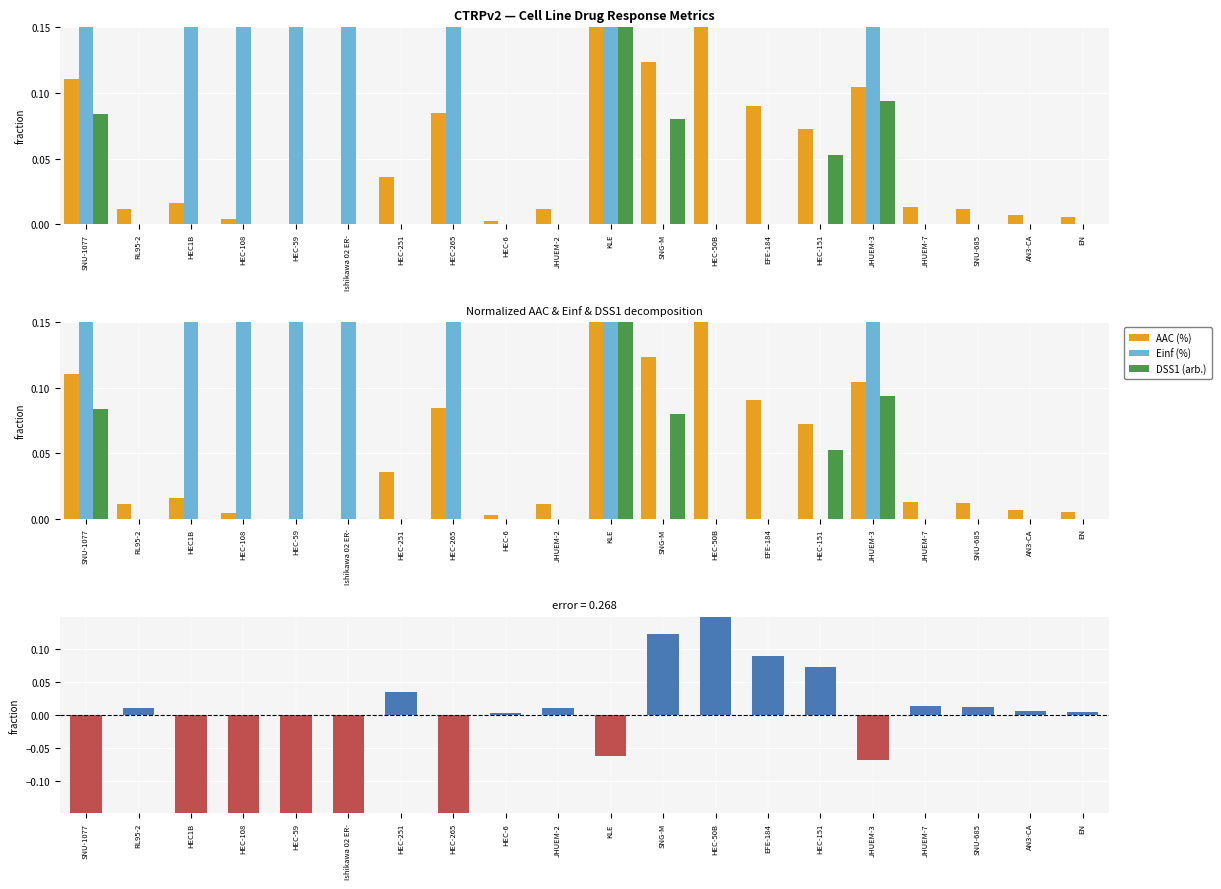

Between AN3-CA and EN, which is larger?

AN3-CA